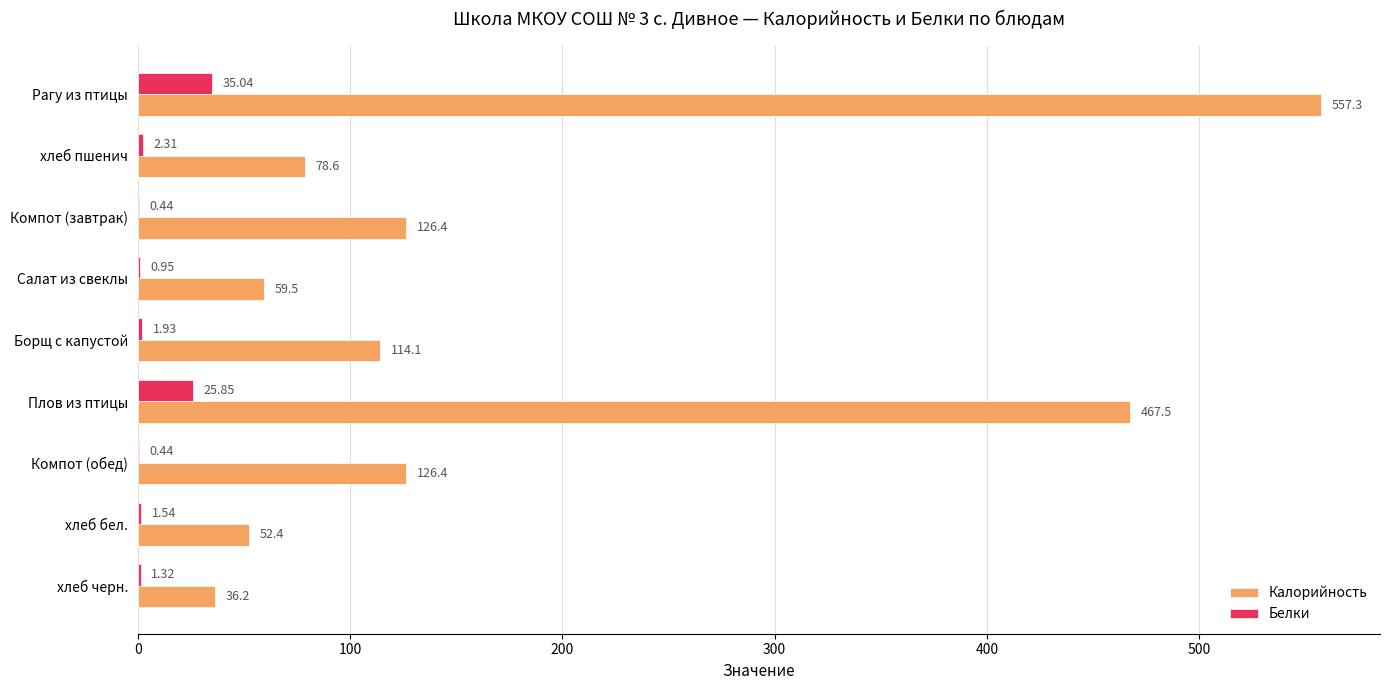

Where is Белки nearest to the value 17?

Плов из птицы